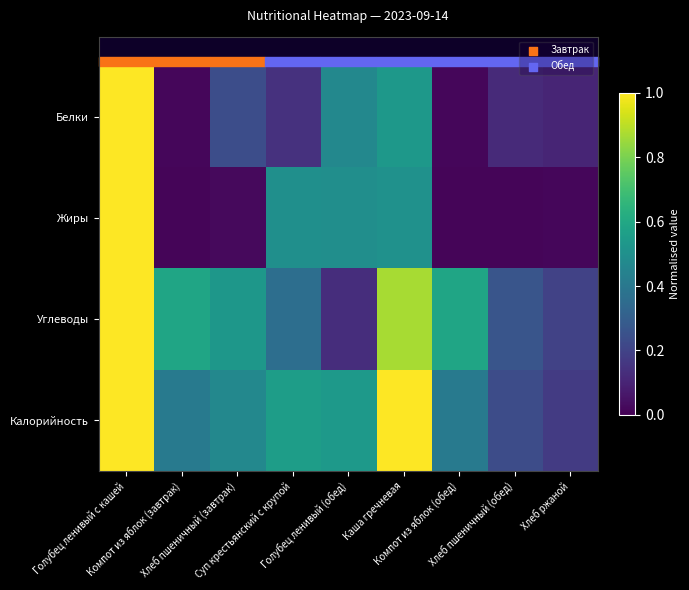

Reading left to right, list all the values displayed in this chart.

Белки: Голубец ленивый с кашей=1.0	Компот из яблок (завтрак)=0.0	Хлеб пшеничный (завтрак)=0.2	Суп крестьянский с крупой=0.1	Голубец ленивый (обед)=0.5	Каша гречневая=0.5	Компот из яблок (обед)=0.0	Хлеб пшеничный (обед)=0.1	Хлеб ржаной=0.1
Жиры: Голубец ленивый с кашей=1.0	Компот из яблок (завтрак)=0.0	Хлеб пшеничный (завтрак)=0.0	Суп крестьянский с крупой=0.5	Голубец ленивый (обед)=0.5	Каша гречневая=0.5	Компот из яблок (обед)=0.0	Хлеб пшеничный (обед)=0.0	Хлеб ржаной=0.0
Углеводы: Голубец ленивый с кашей=1.0	Компот из яблок (завтрак)=0.6	Хлеб пшеничный (завтрак)=0.5	Суп крестьянский с крупой=0.4	Голубец ленивый (обед)=0.1	Каша гречневая=0.9	Компот из яблок (обед)=0.6	Хлеб пшеничный (обед)=0.3	Хлеб ржаной=0.2
Калорийность: Голубец ленивый с кашей=1.0	Компот из яблок (завтрак)=0.4	Хлеб пшеничный (завтрак)=0.5	Суп крестьянский с крупой=0.6	Голубец ленивый (обед)=0.5	Каша гречневая=1.0	Компот из яблок (обед)=0.4	Хлеб пшеничный (обед)=0.2	Хлеб ржаной=0.2